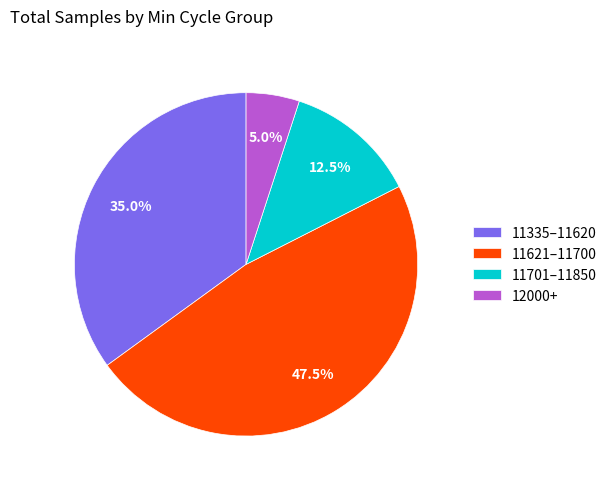

How much of the chart is everything except 12000+?

95.0%